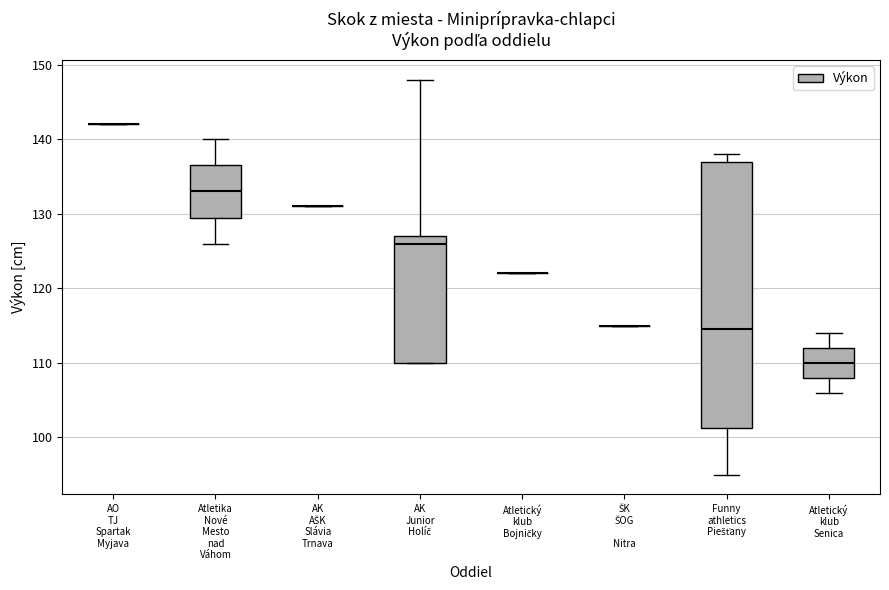

Reading left to right, read every box against the y-axis: the position of its median line, the range the box covers, and the ends of its whiskers. The values are not printed on the chart, so give them approximately, as read against the axis.

AO TJ Spartak Myjava: box collapsed to a line at 142, whiskers 142 to 142
Atletika Nové Mesto nad Váhom: median 133, box 130 to 137, whiskers 126 to 140
AK AŠK Slávia Trnava: box collapsed to a line at 131, whiskers 131 to 131
AK Junior Holíč: median 126, box 110 to 127, whiskers 110 to 148
Atletický klub Bojničky: box collapsed to a line at 122, whiskers 122 to 122
ŠK ŠOG Nitra: box collapsed to a line at 115, whiskers 115 to 115
Funny athletics Piešťany: median 115, box 101 to 137, whiskers 95 to 138
Atletický klub Senica: median 110, box 108 to 112, whiskers 106 to 114